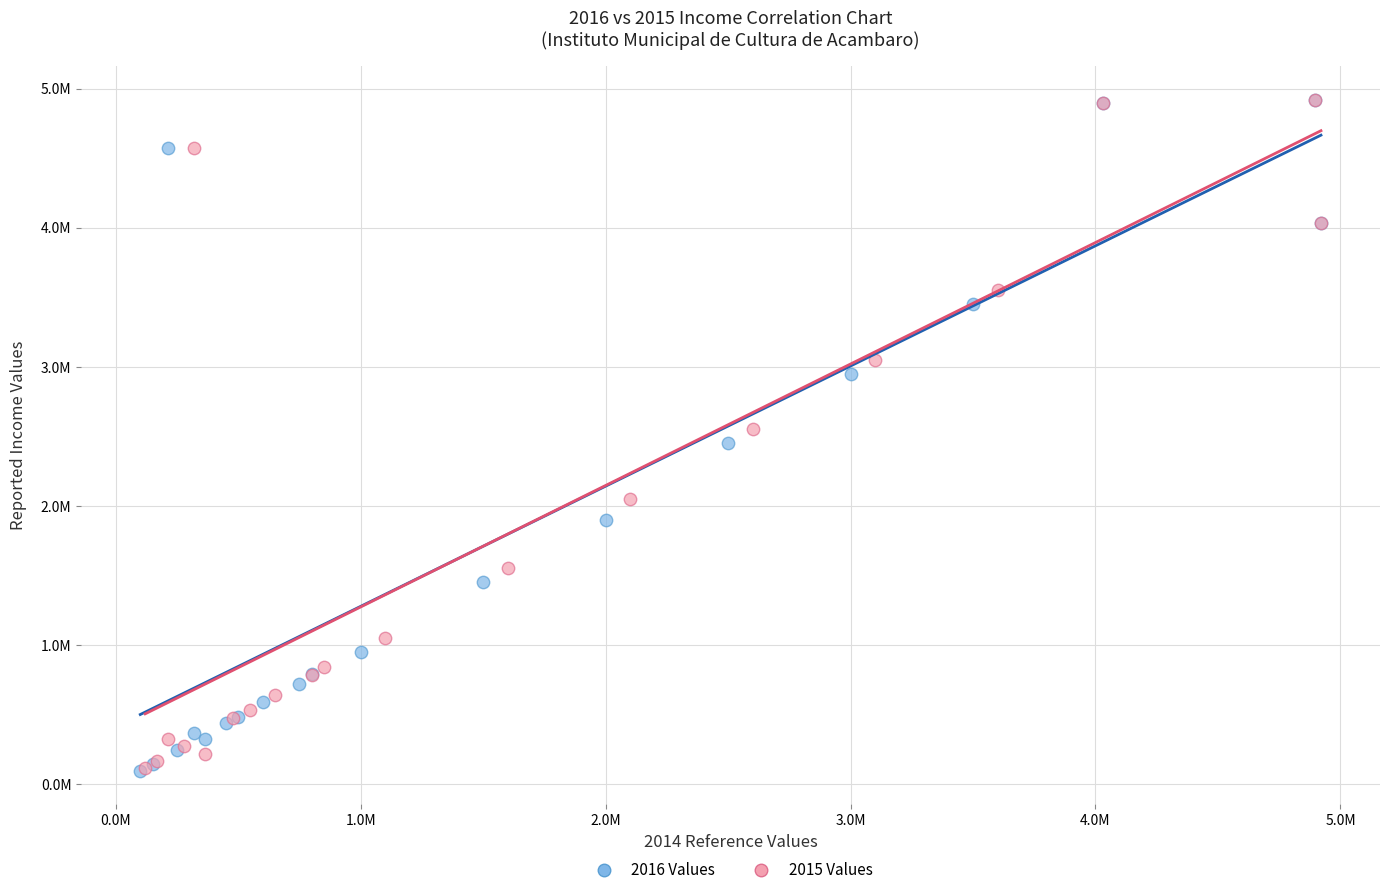

What are all the series names shown in the legend?

2016 Values, 2015 Values